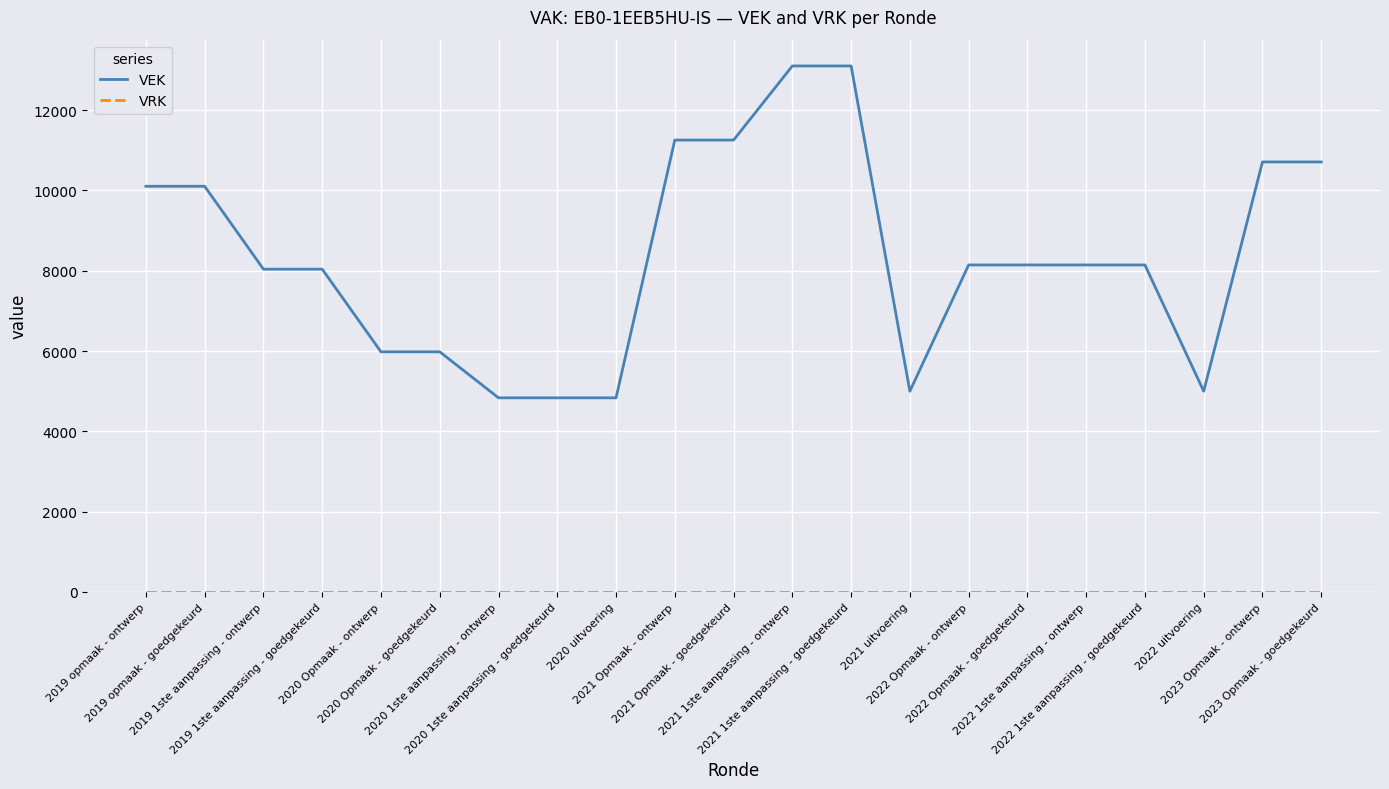

Does the chart have visible grid lines?

Yes